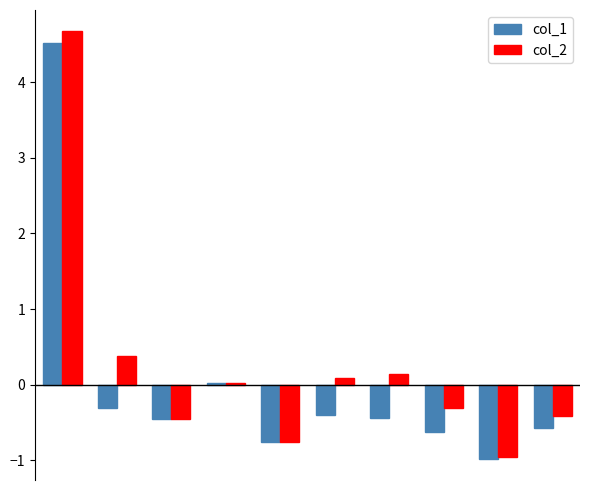

Which series has the widest spread of values?

col_2